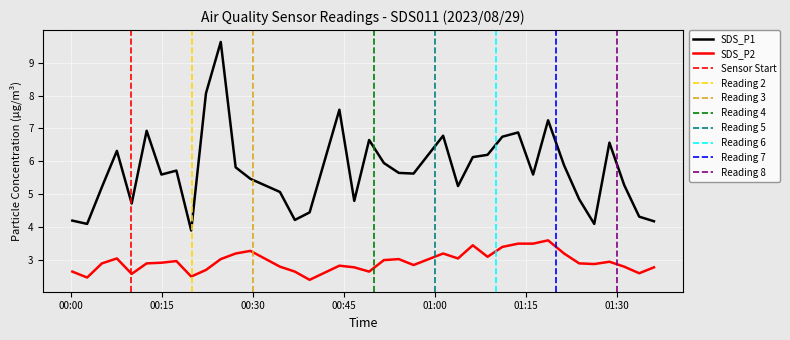

What is the maximum value for SDS_P2?

3.6